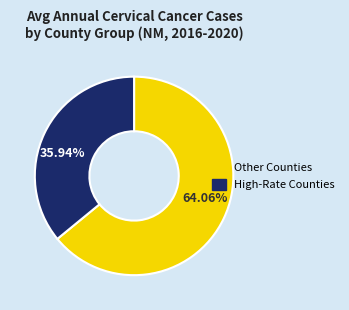

Does any single category account for the majority?

Yes